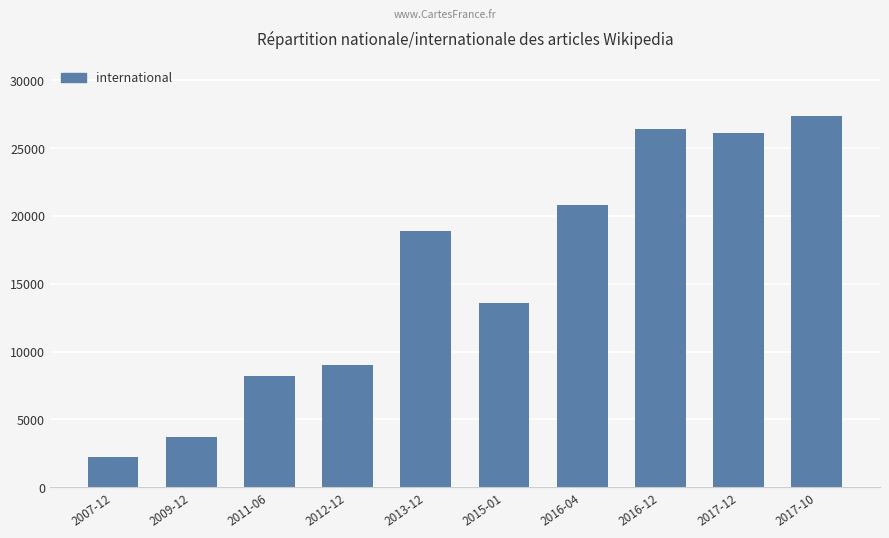

How many bars are there in total?

10